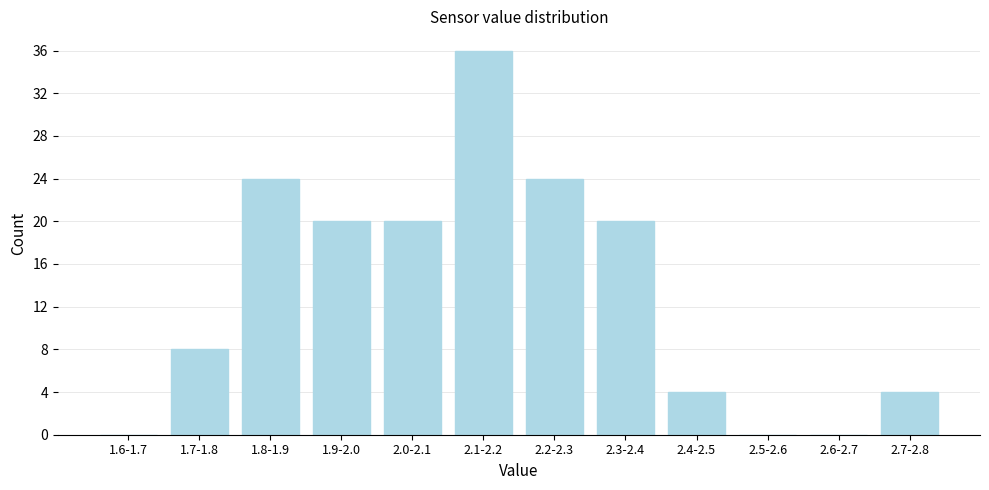

Reading left to right, extract all data points from this chart.

1.6-1.7=0	1.7-1.8=8	1.8-1.9=24	1.9-2.0=20	2.0-2.1=20	2.1-2.2=36	2.2-2.3=24	2.3-2.4=20	2.4-2.5=4	2.5-2.6=0	2.6-2.7=0	2.7-2.8=4